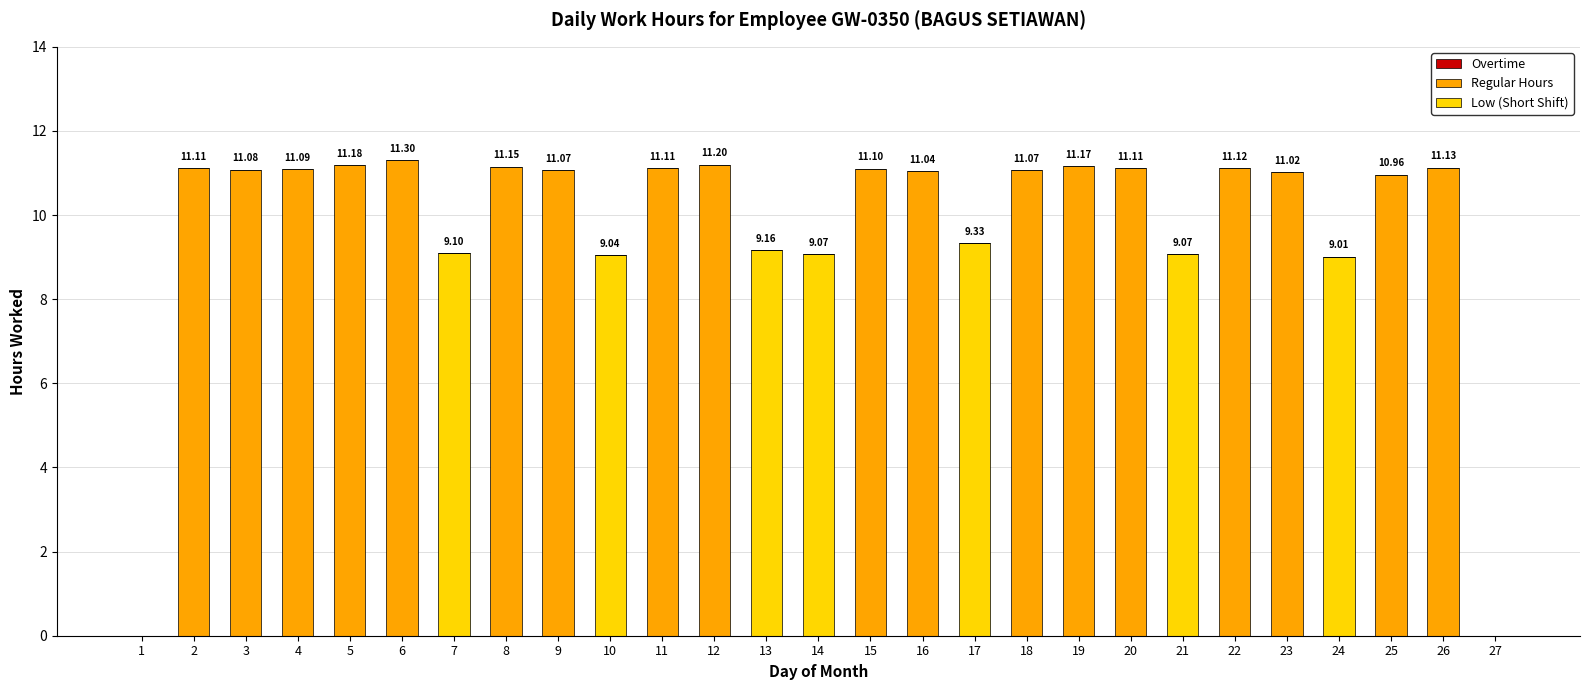

What is the total value across all series at 26?

11.1